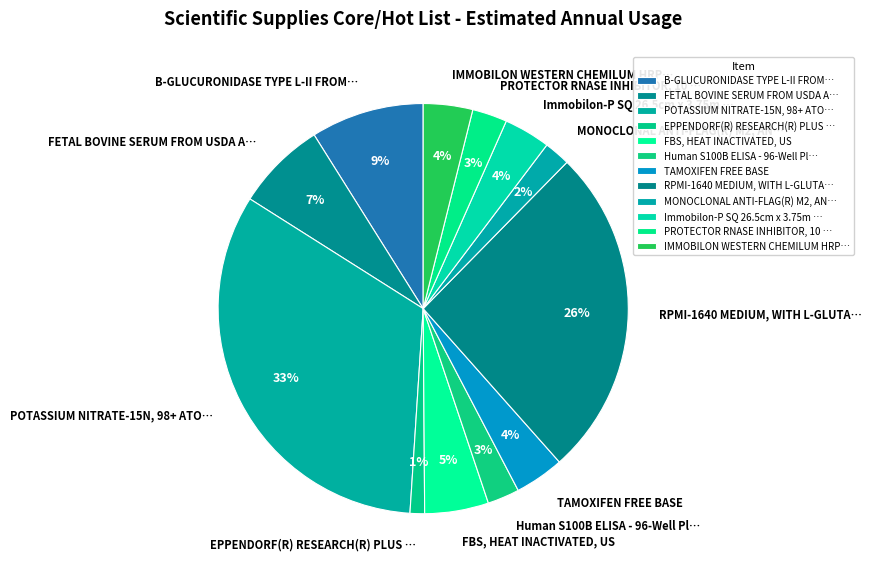

To the nearest percent, what is the average slice percentage?

8%